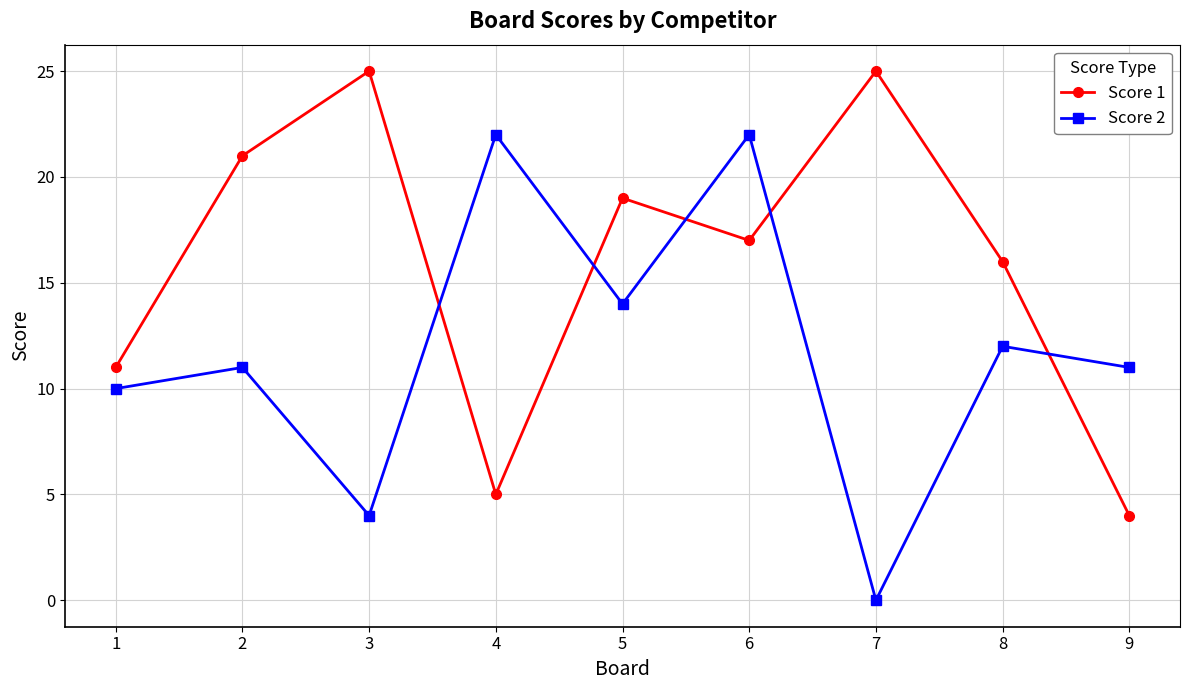

The Score 2 series shows 18 at 5. True or false?

False